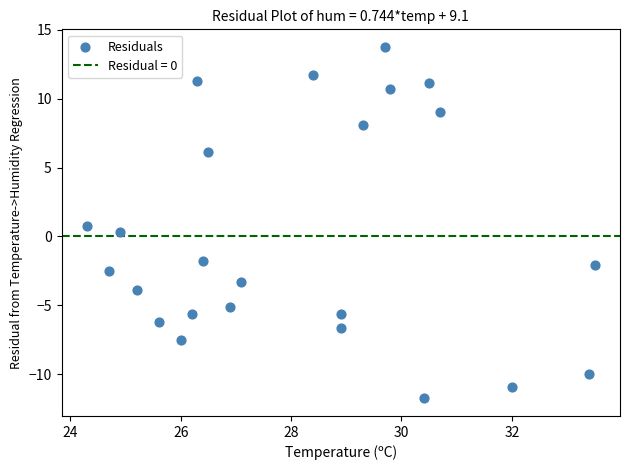

What is the range of X values (max minus min)?

9.2